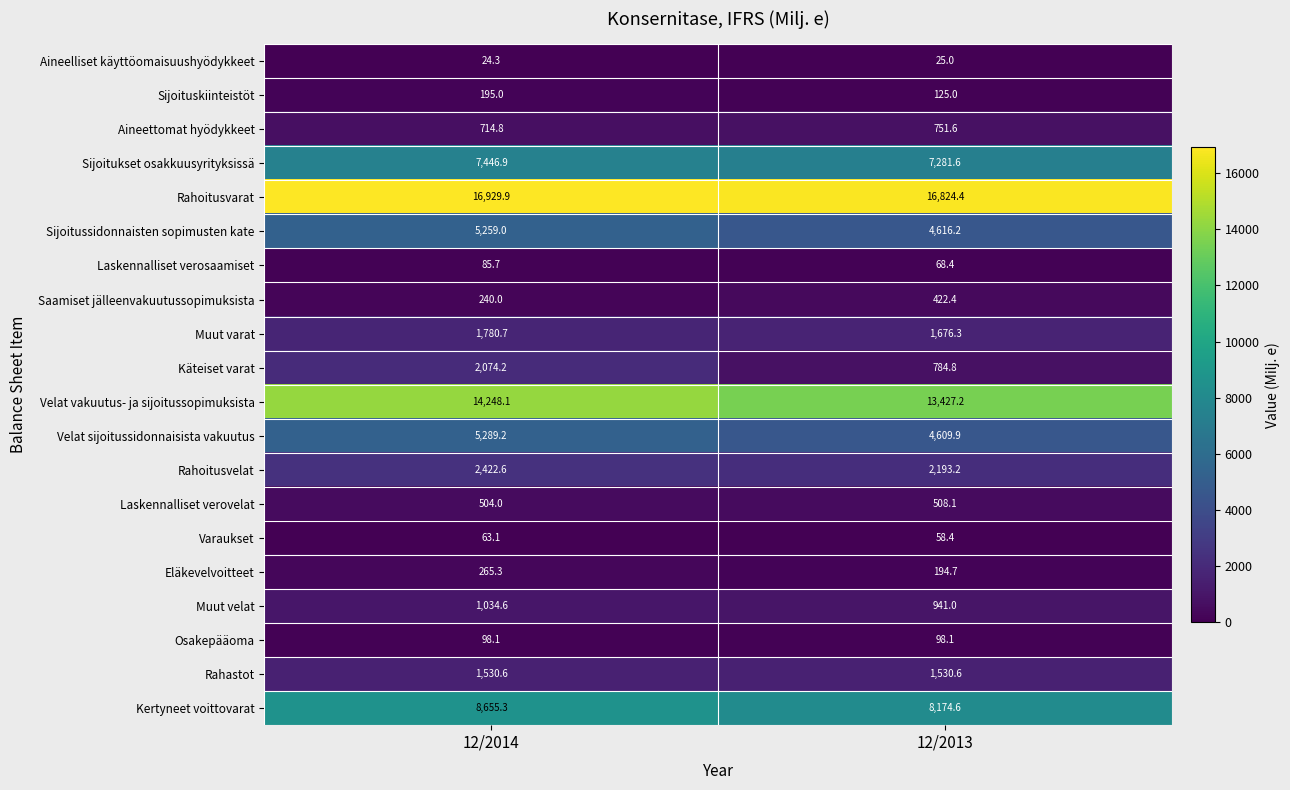

True or false: Muut varat has a value of 1676.3 at 12/2013.

True